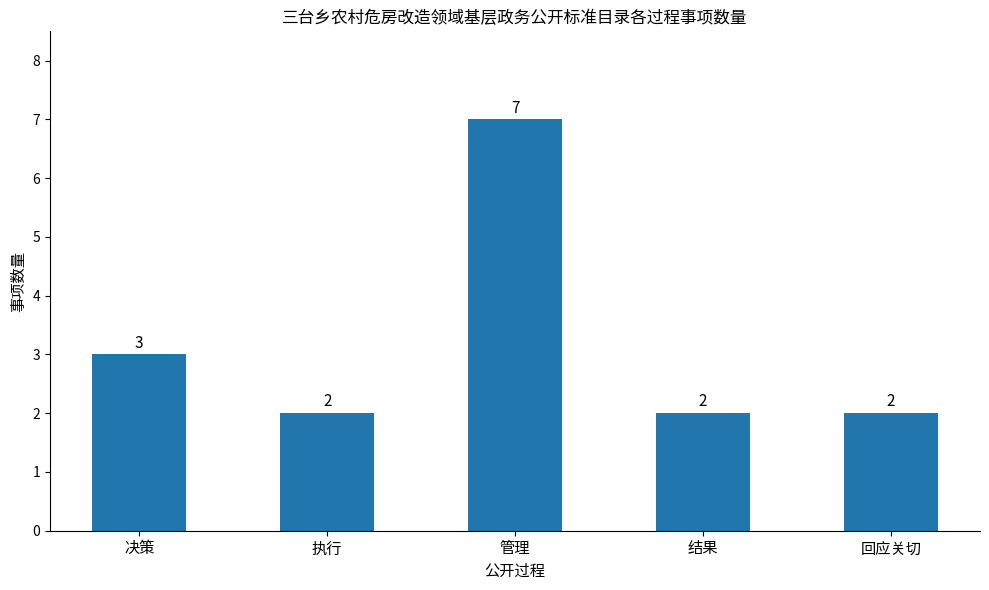

What is the value of the 2nd bar from the left?

2